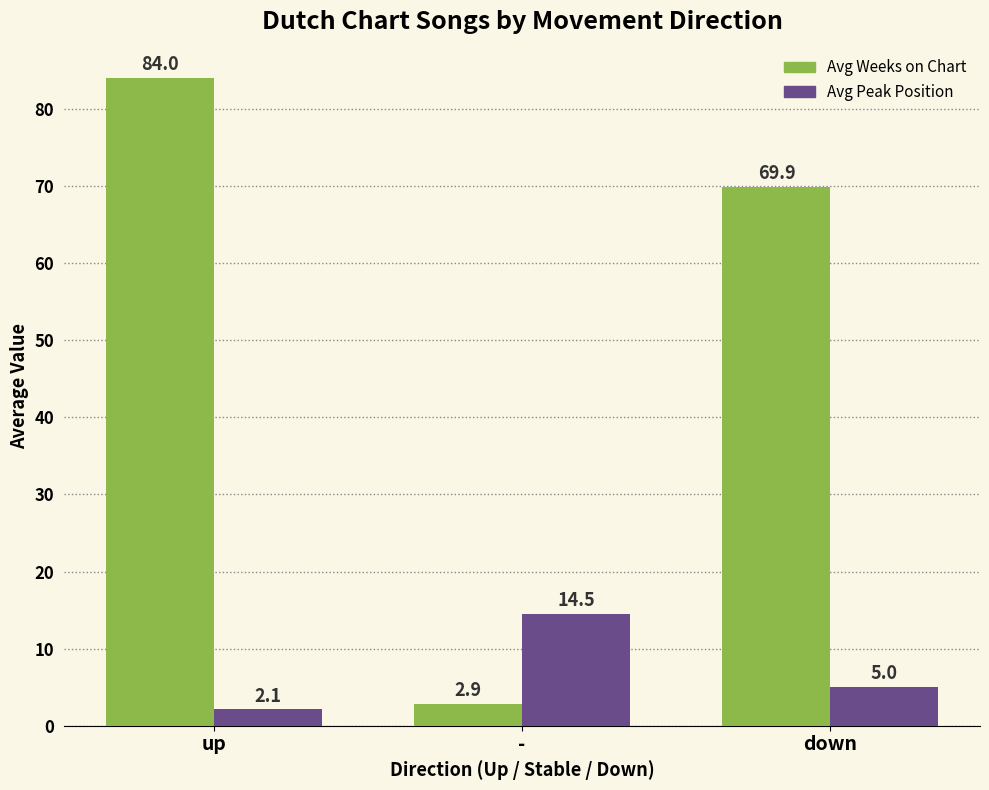

Reading left to right, transcribe all the data shown in this chart.

Avg Weeks on Chart: 84.0	2.9	69.9
Avg Peak Position: 2.1	14.5	5.0